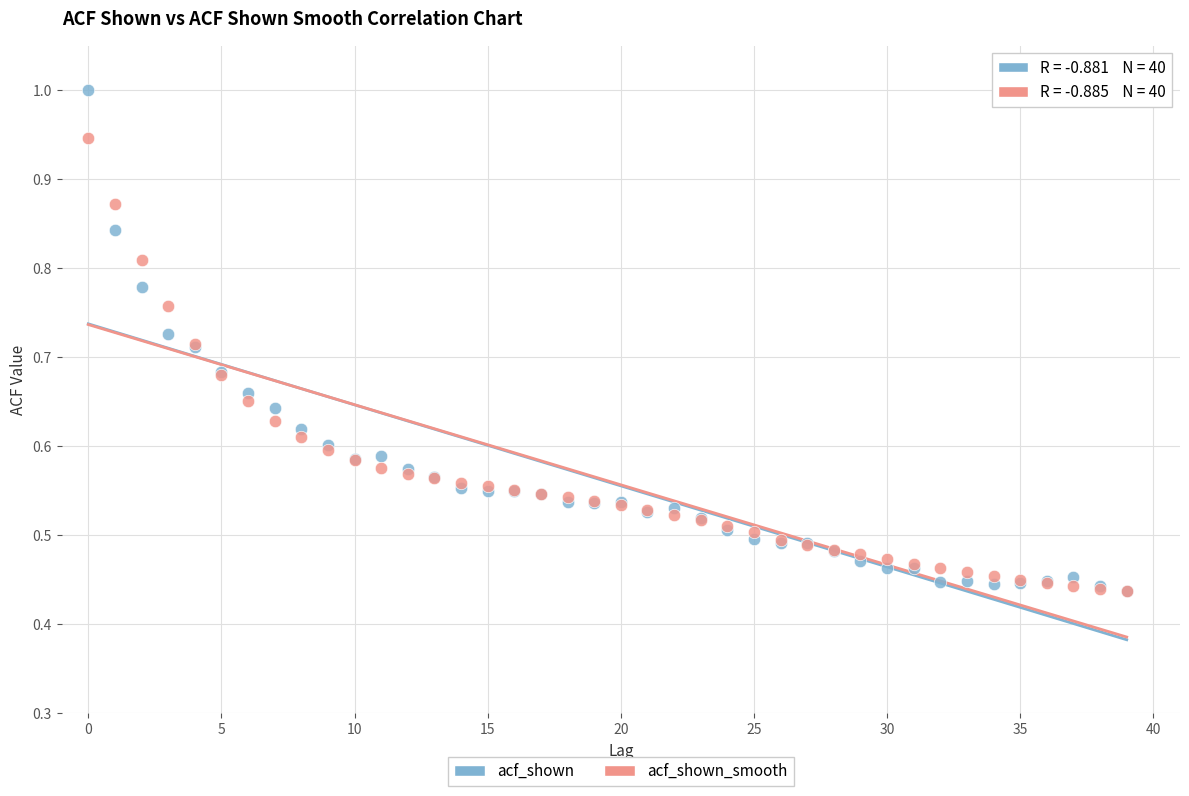

What are all the series names shown in the legend?

acf_shown, acf_shown_smooth